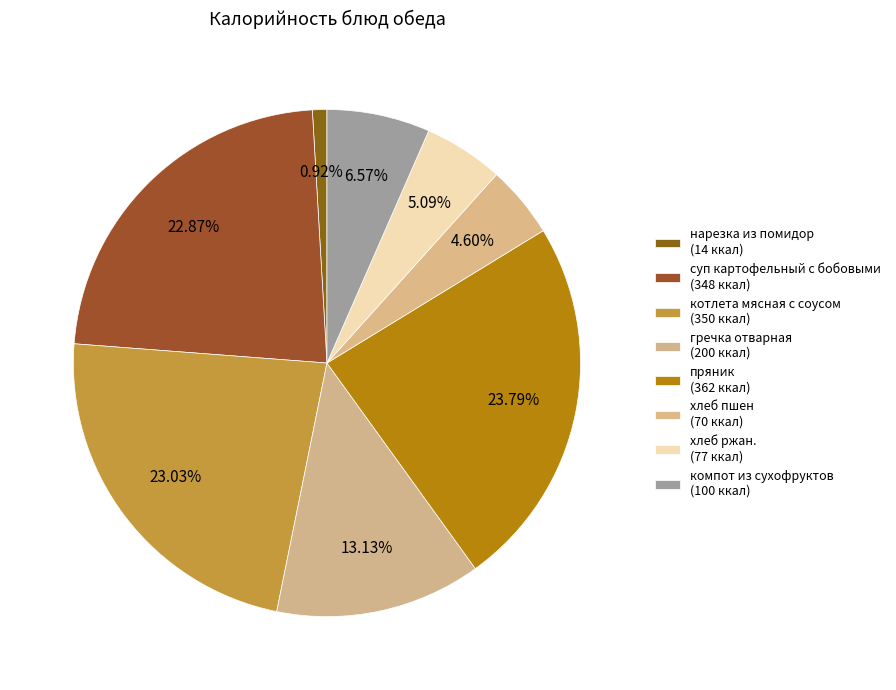

How many slices are in this pie chart?

8